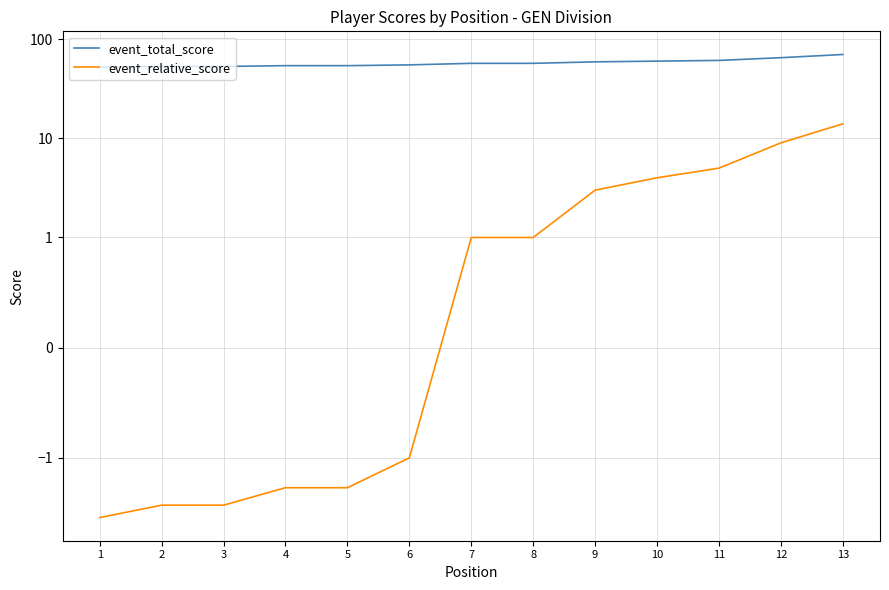

Which has a higher value, 13 or 12?

13